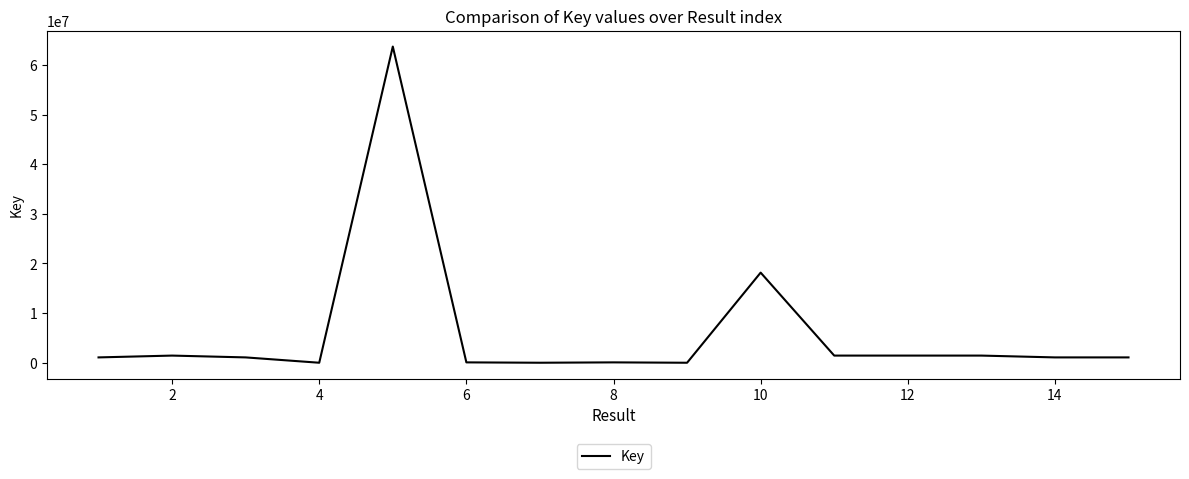

What is the difference between the maximum and minimum values?

63690985